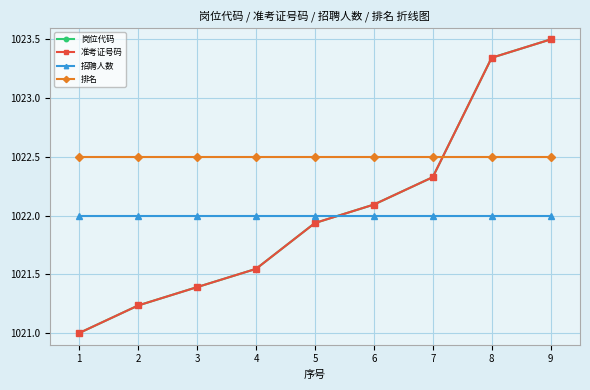

True or false: 排名 and 招聘人数 intersect in this chart.

False